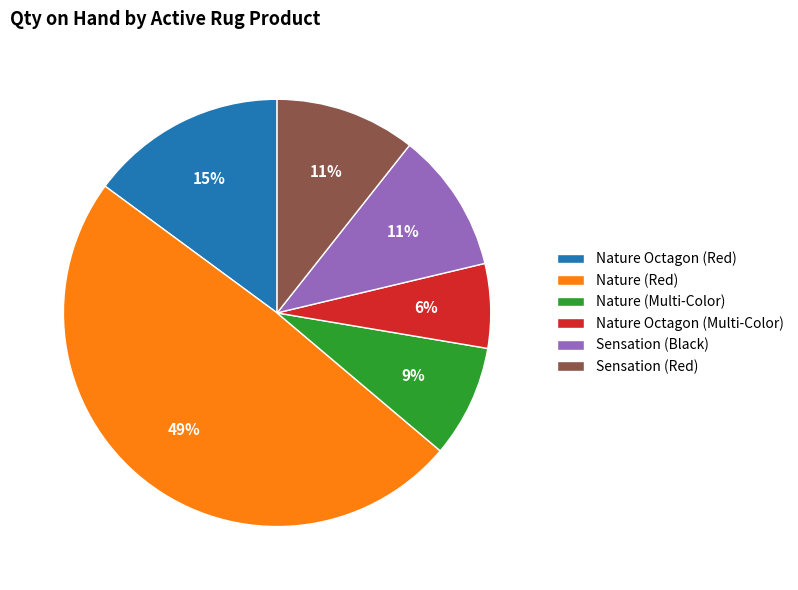

To the nearest percent, what percentage of the pie is Nature (Multi-Color)?

9%